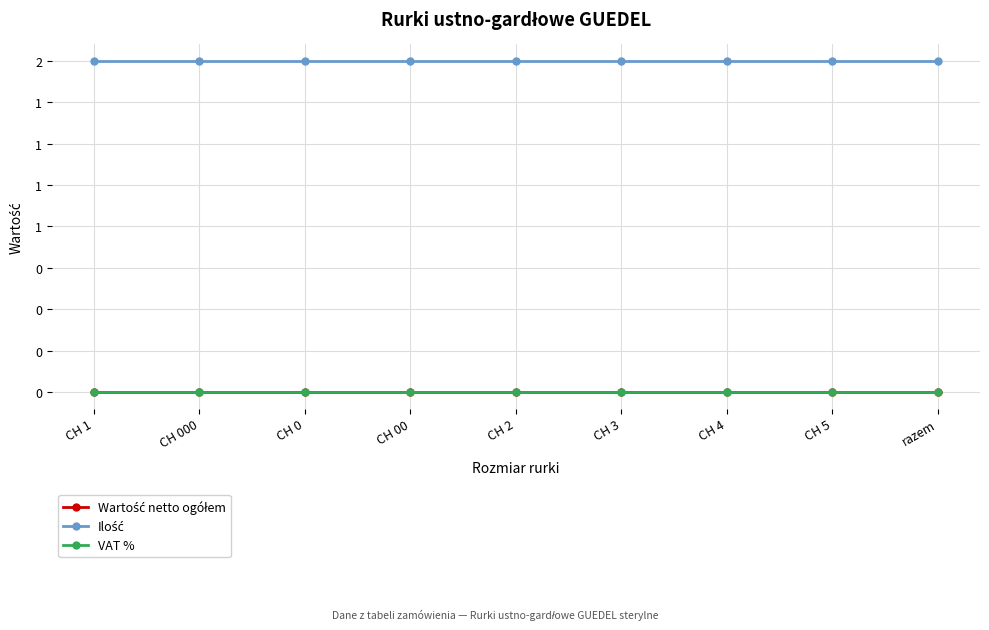

True or false: Ilość has more than 2 points higher than both neighbors.

False